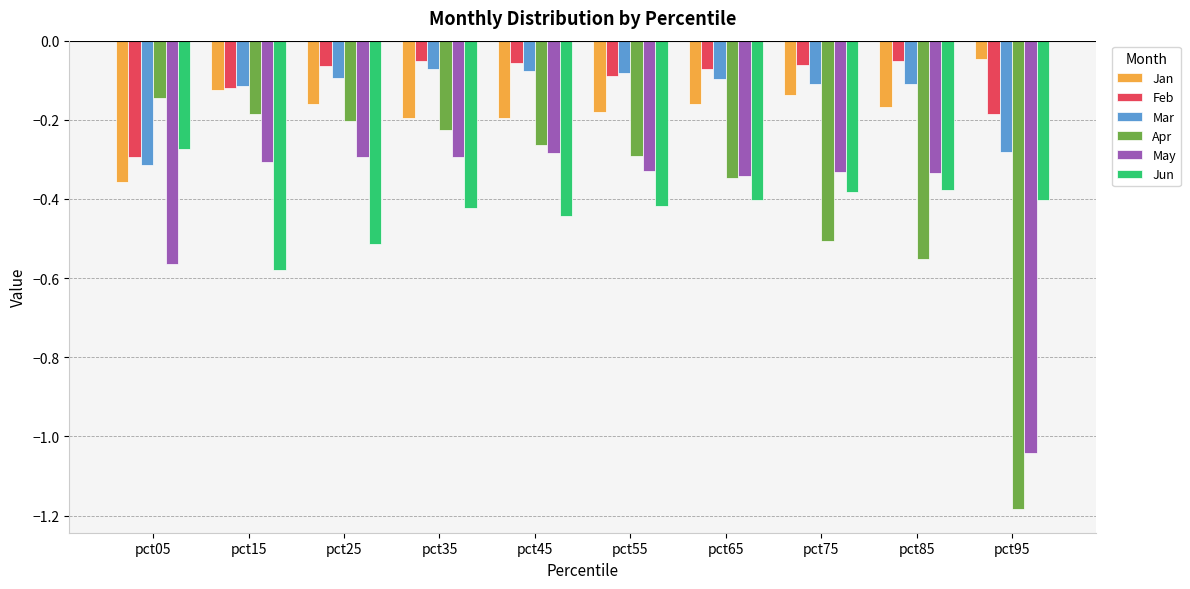

Which series has the largest range (max minus min)?

Apr